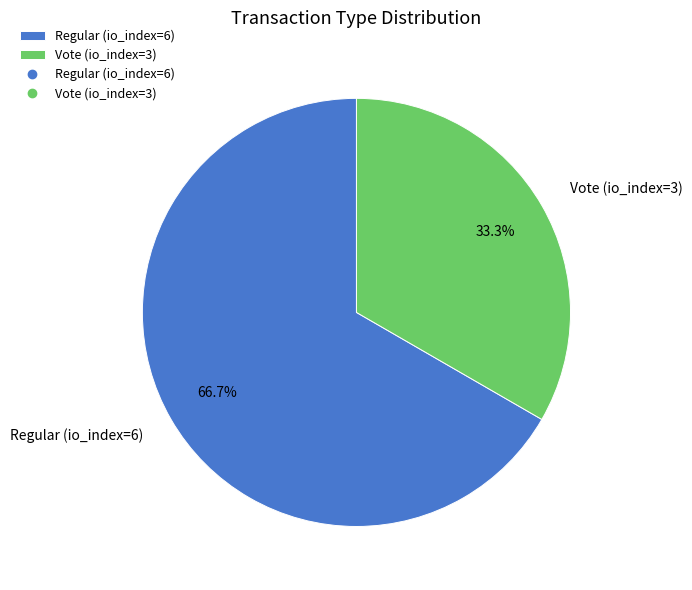

What is the largest slice in the pie chart?

Regular (io_index=6)